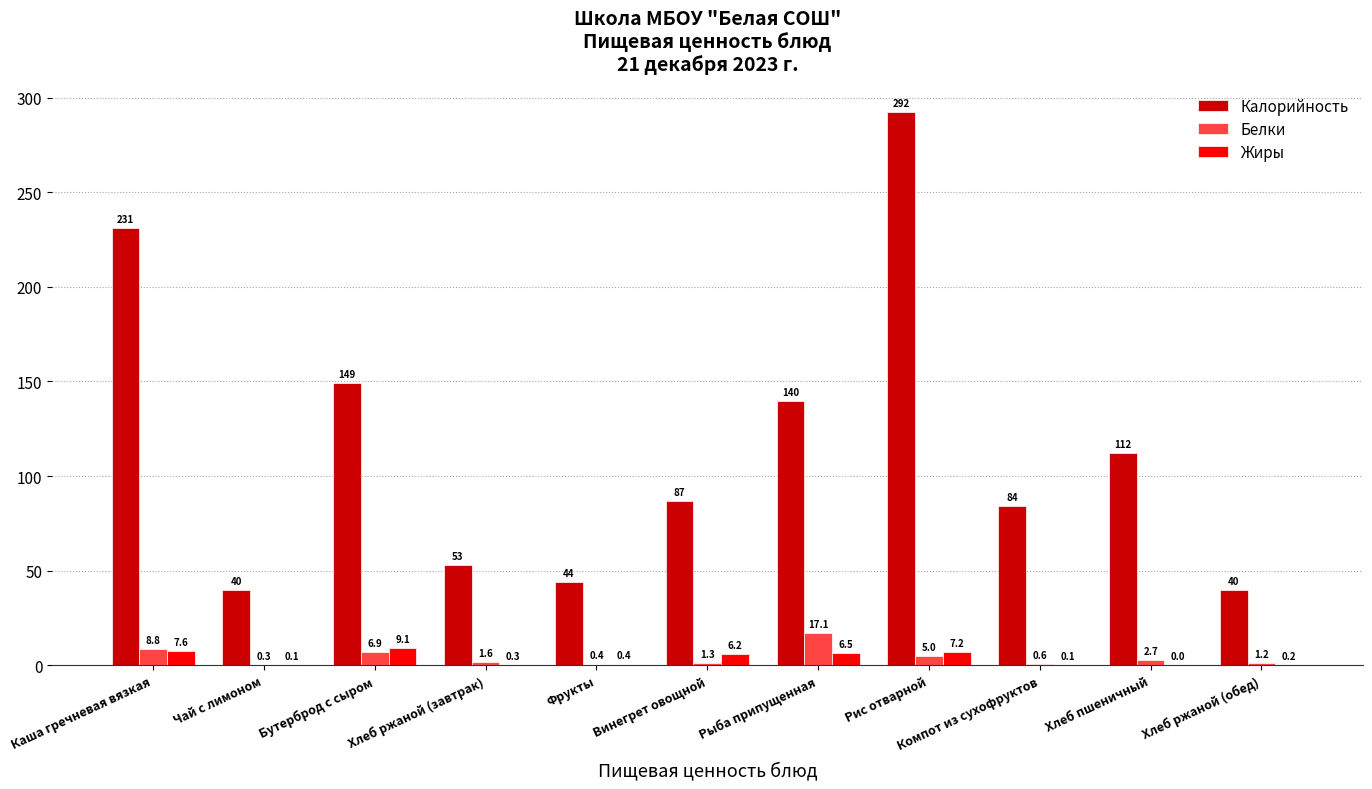

Which series changed the most between Хлеб ржаной (завтрак) and Винегрет овощной?

Калорийность